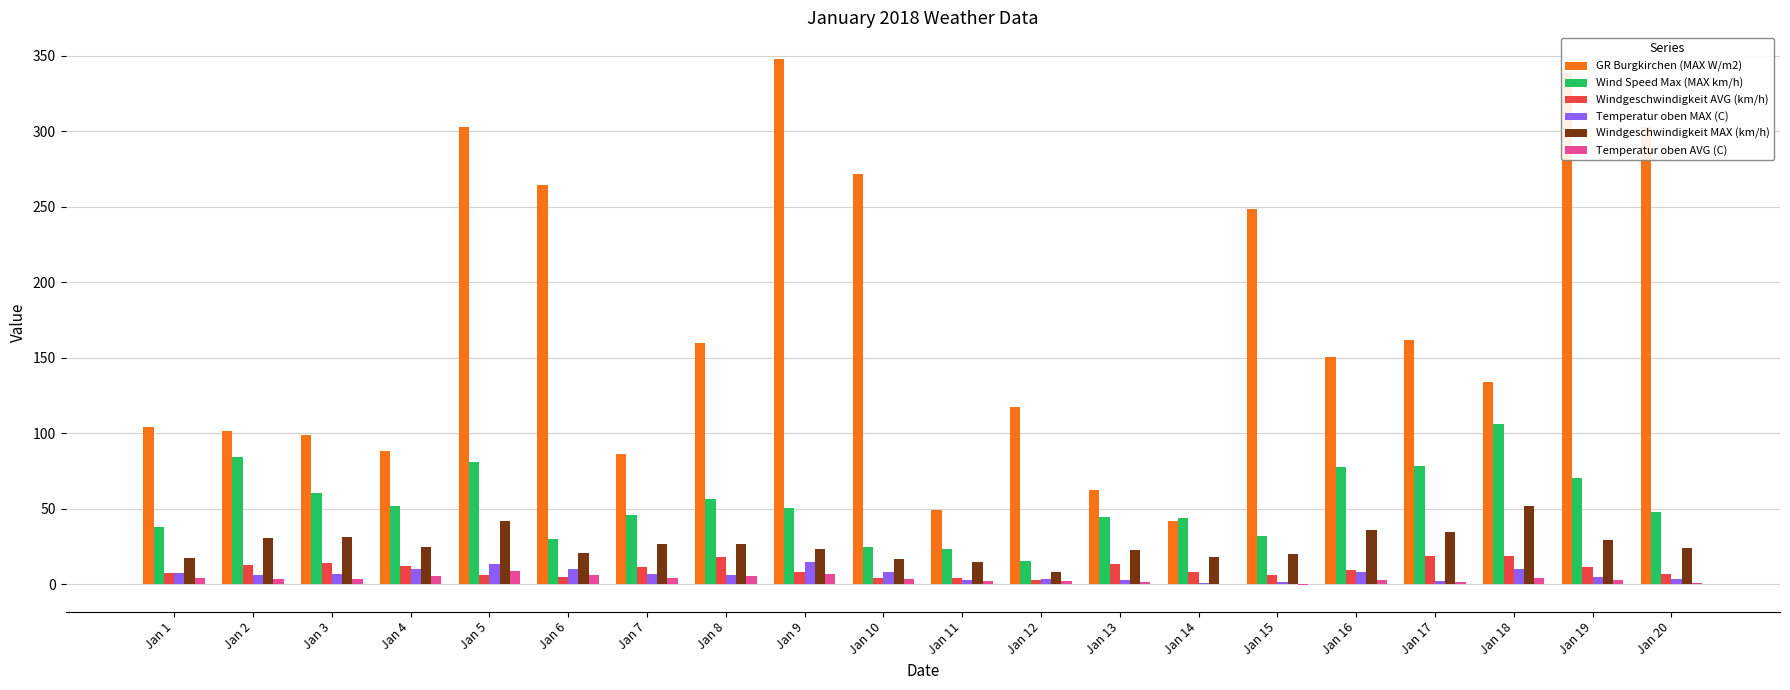

What is the sum of all Temperatur oben AVG (C) values?

66.3